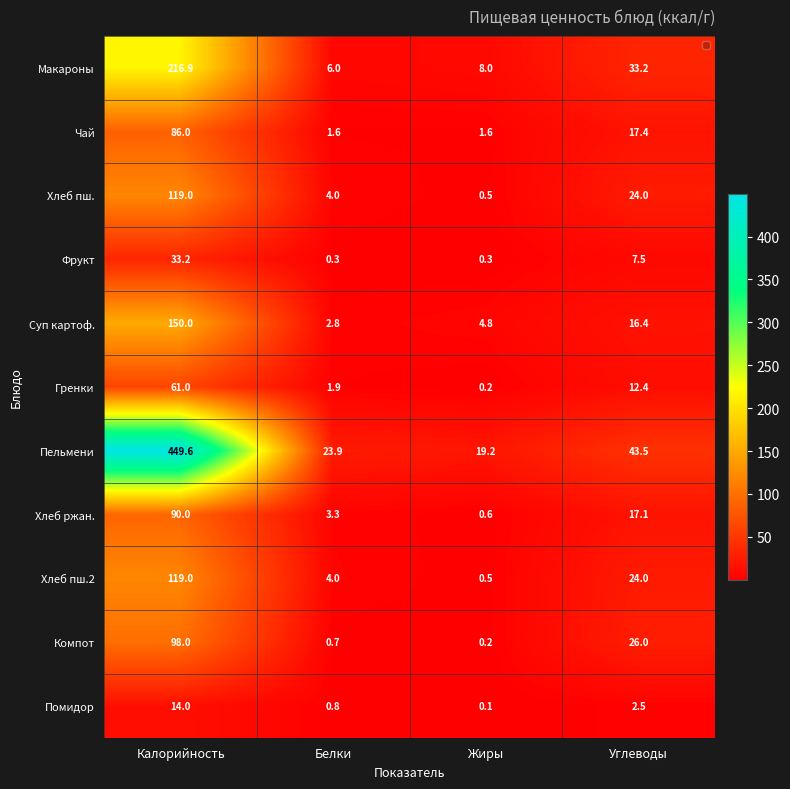

Rank the categories by Помидор value from lowest to highest.

Жиры, Белки, Углеводы, Калорийность